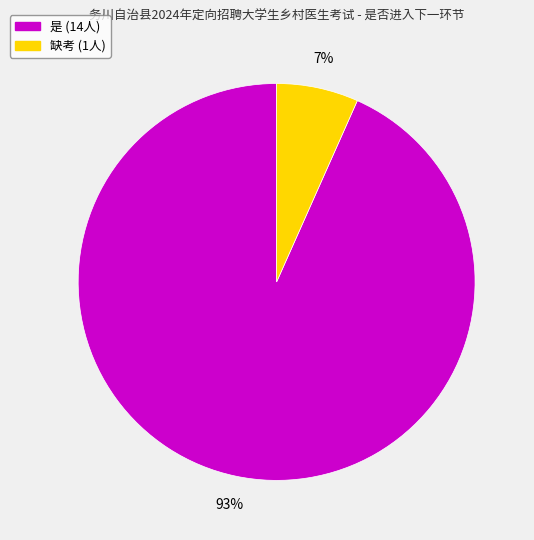

Is there any slice that represents more than half of the pie?

Yes